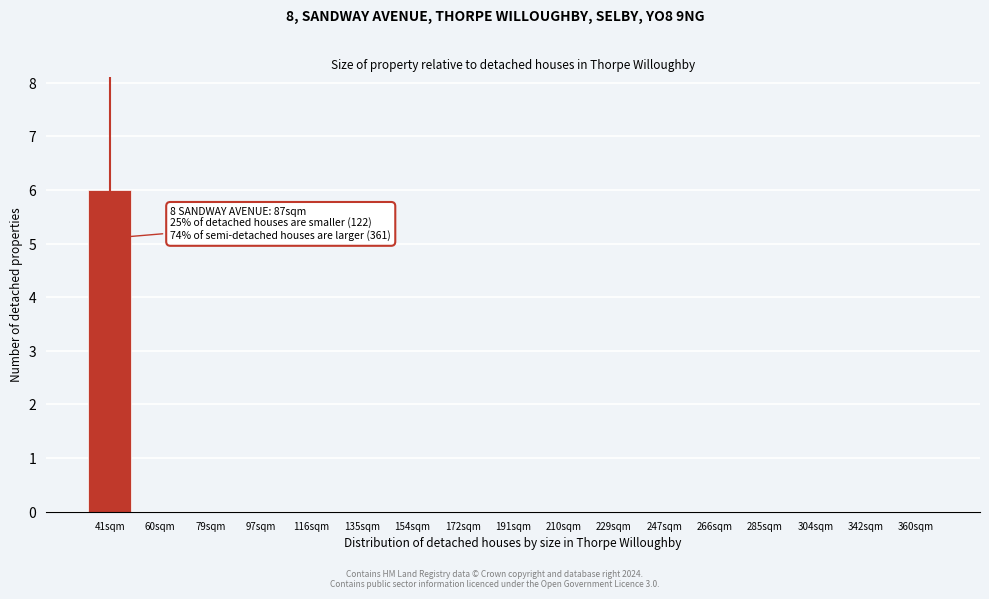

Reading left to right, list all the values displayed in this chart.

41sqm=6	60sqm=0	79sqm=0	97sqm=0	116sqm=0	135sqm=0	154sqm=0	172sqm=0	191sqm=0	210sqm=0	229sqm=0	247sqm=0	266sqm=0	285sqm=0	304sqm=0	342sqm=0	360sqm=0